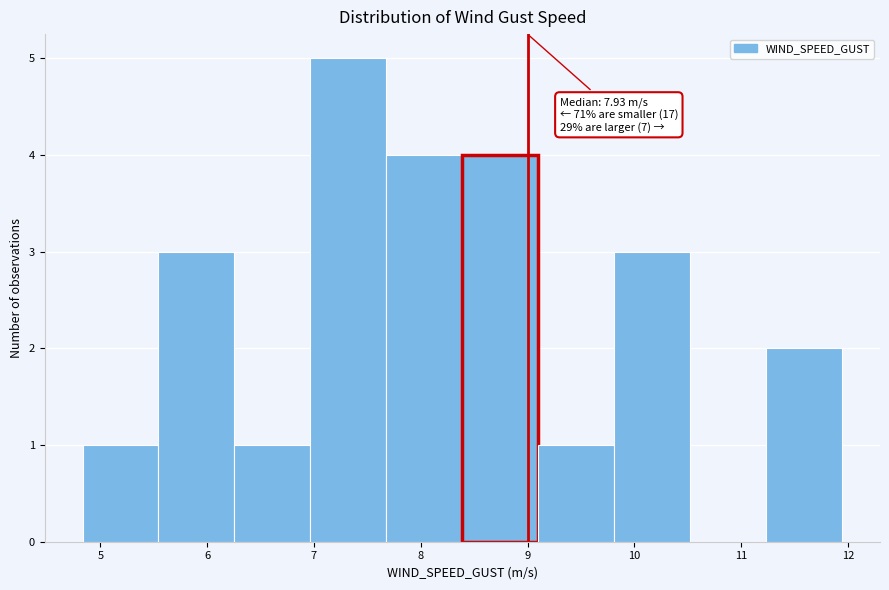

Over which range of the x-axis is the bar tallest?

7.0 to 7.7